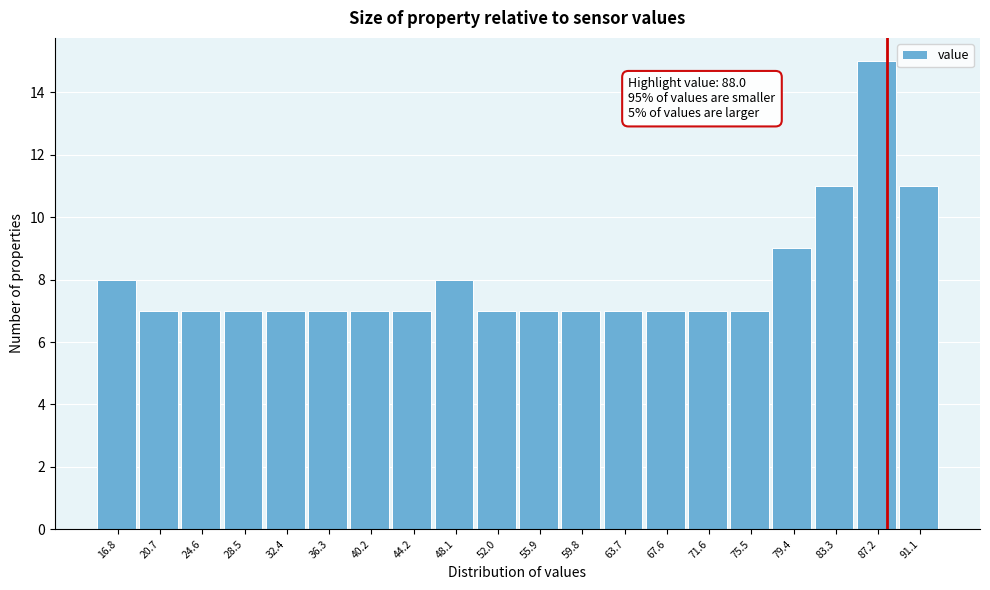

Which range on the x-axis has the tallest bar?

85.5 to 89.0